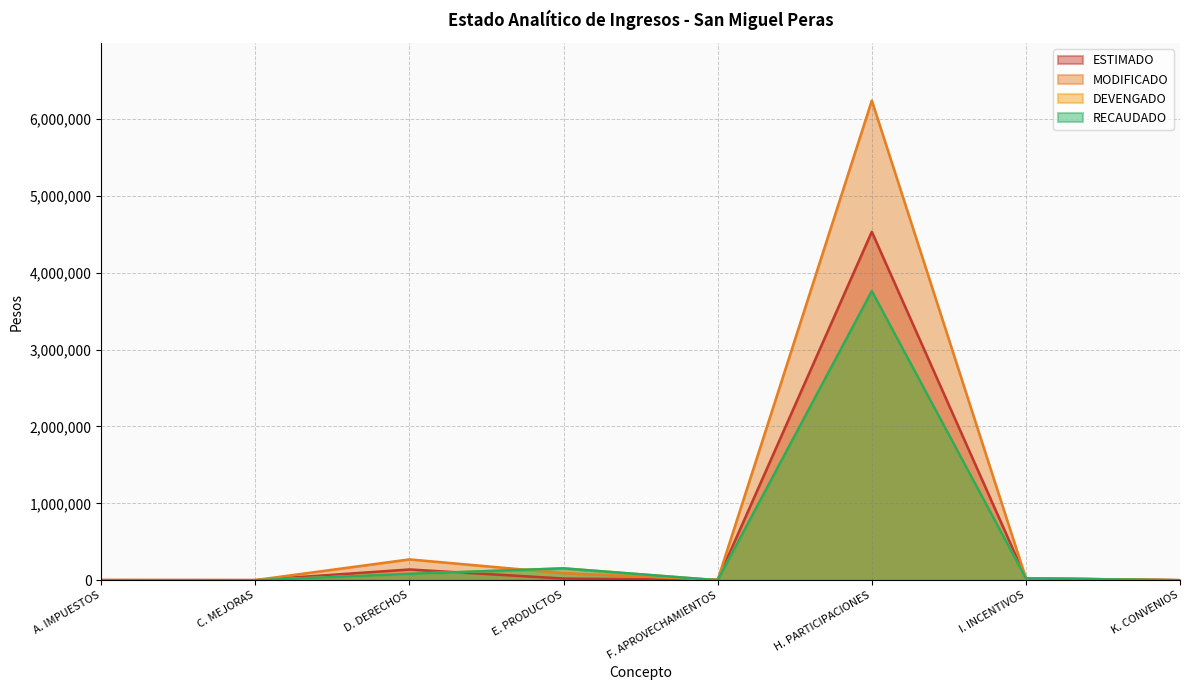

List the labels in order of DEVENGADO value, smallest first.

A. IMPUESTOS, C. MEJORAS, K. CONVENIOS, F. APROVECHAMIENTOS, I. INCENTIVOS, D. DERECHOS, E. PRODUCTOS, H. PARTICIPACIONES